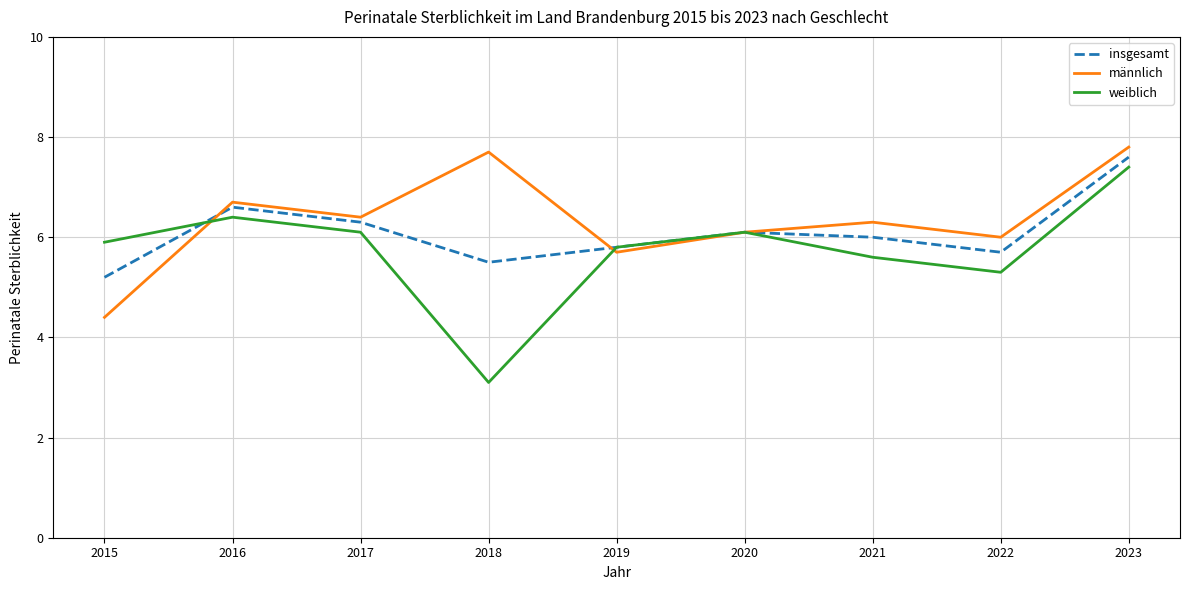

At which category does männlich reach its first local peak?

2016